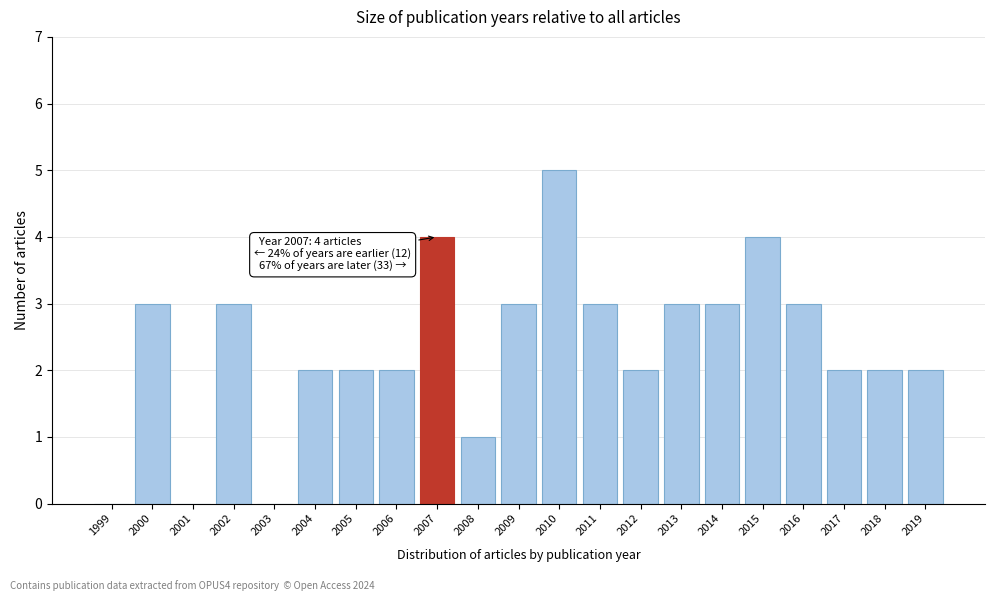

Reading left to right, transcribe all the data shown in this chart.

1999=0	2000=3	2001=0	2002=3	2003=0	2004=2	2005=2	2006=2	2007=4	2008=1	2009=3	2010=5	2011=3	2012=2	2013=3	2014=3	2015=4	2016=3	2017=2	2018=2	2019=2